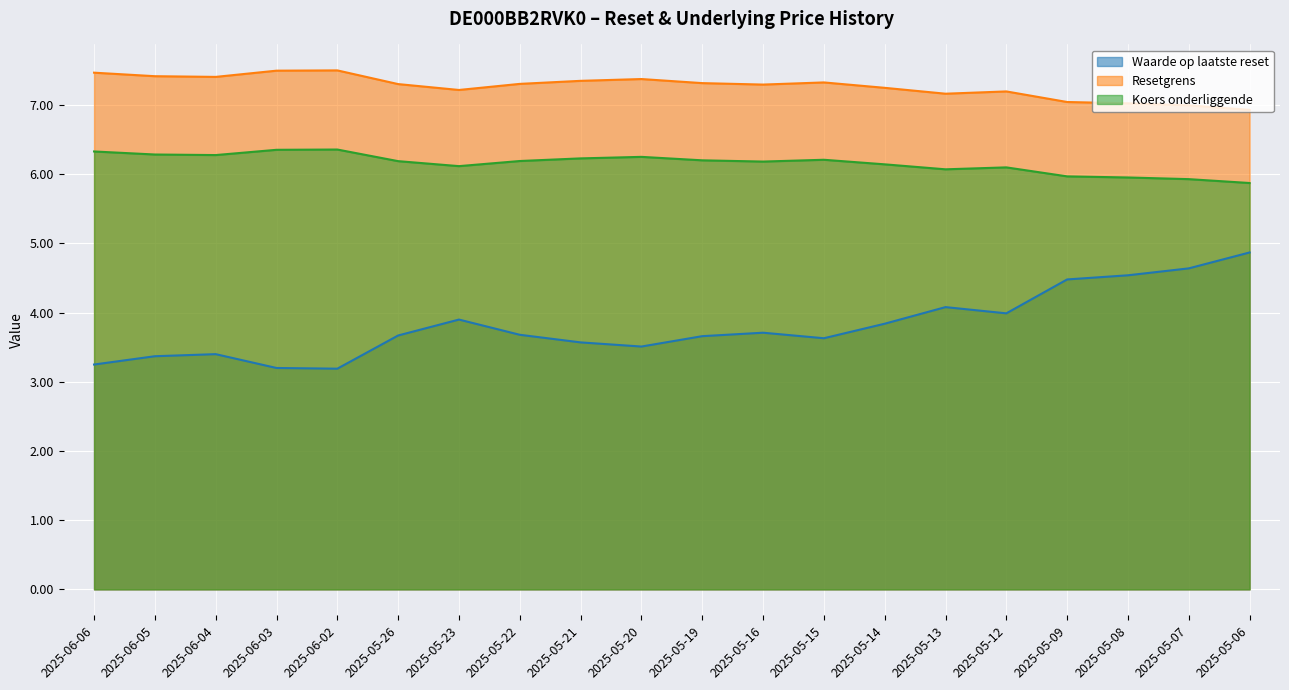

Which series has the largest total across all categories?

Resetgrens